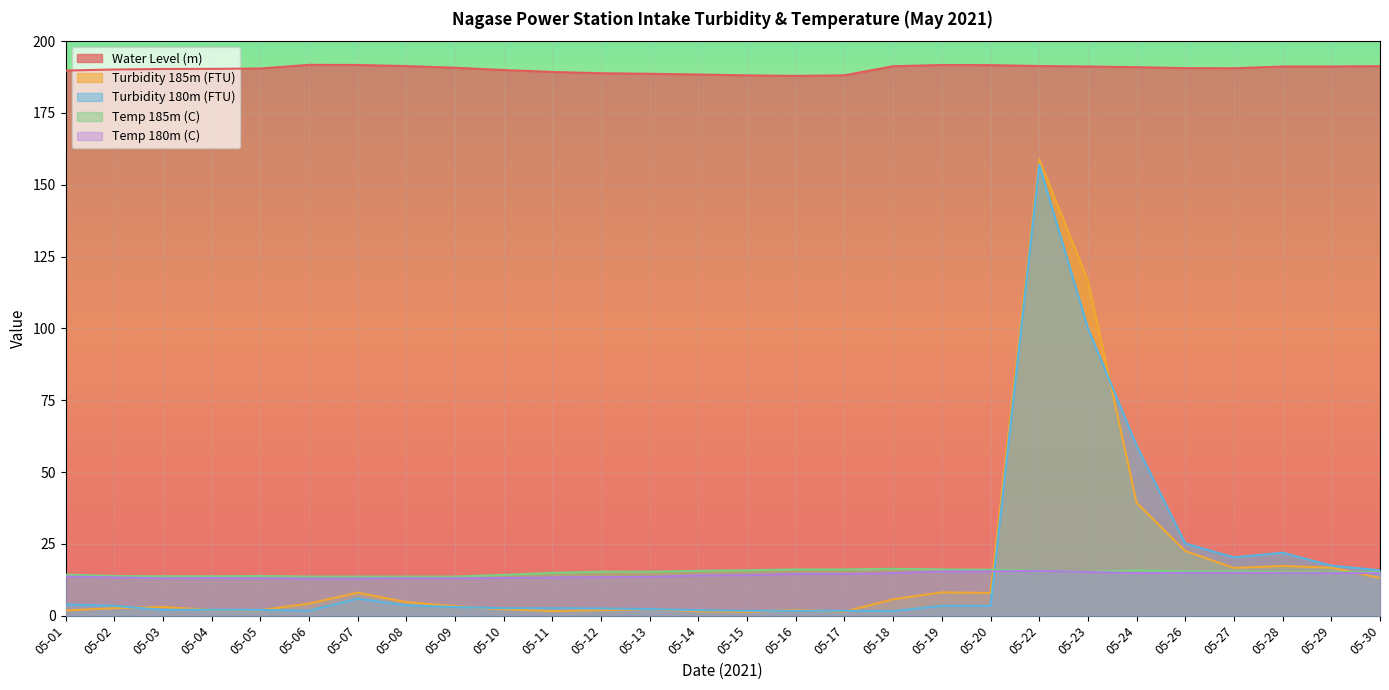

Does the chart display data point markers on the line(s)?

No